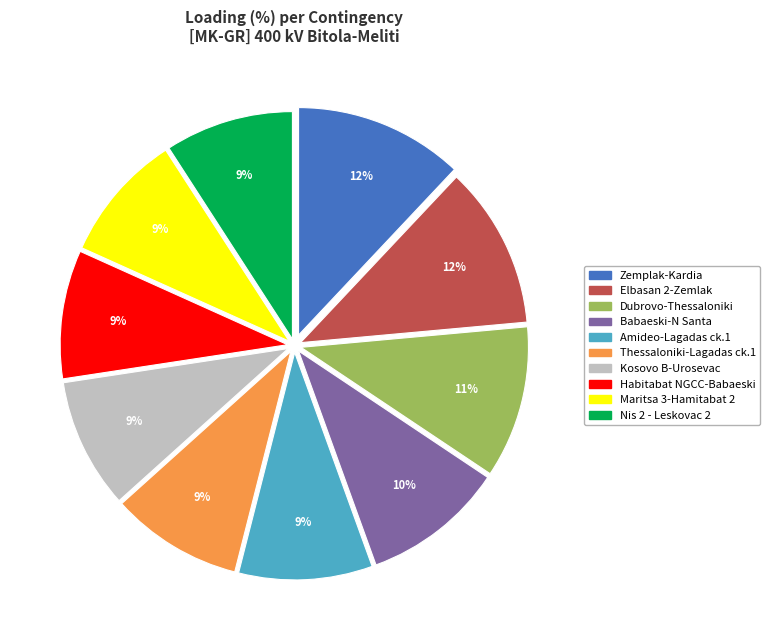

Count the number of slices in the pie.

10